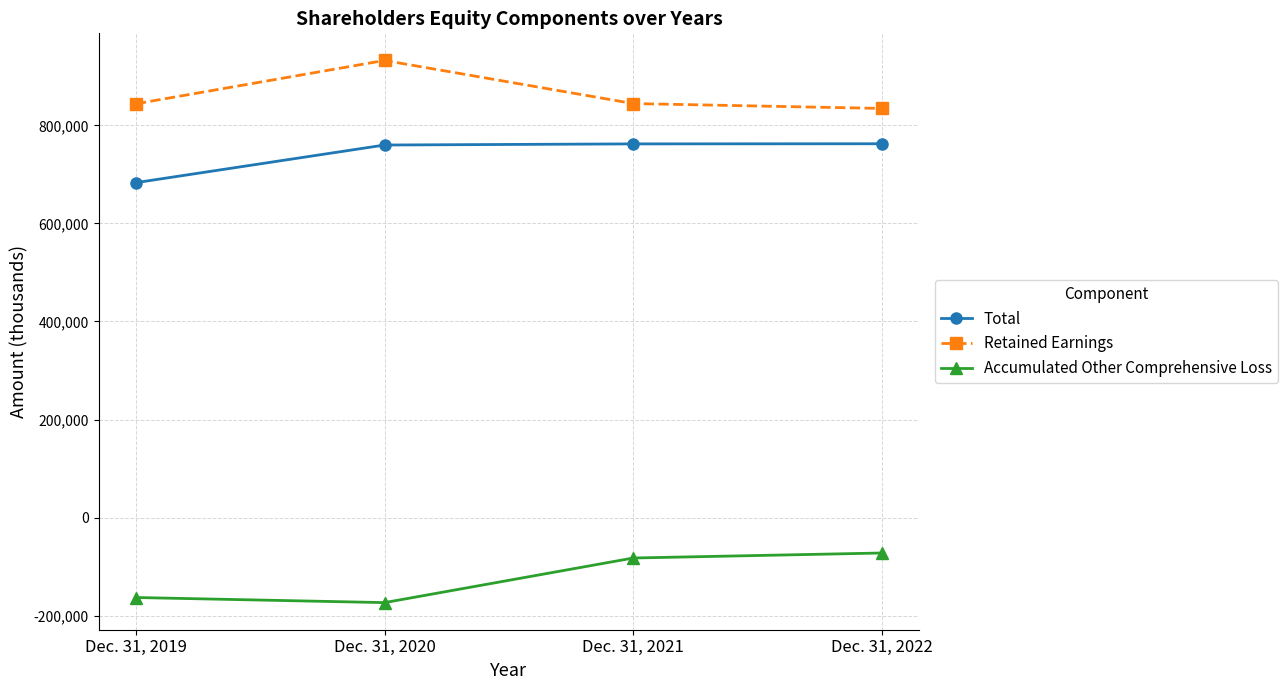

At which label is Accumulated Other Comprehensive Loss closest to -122579?

Dec. 31, 2019